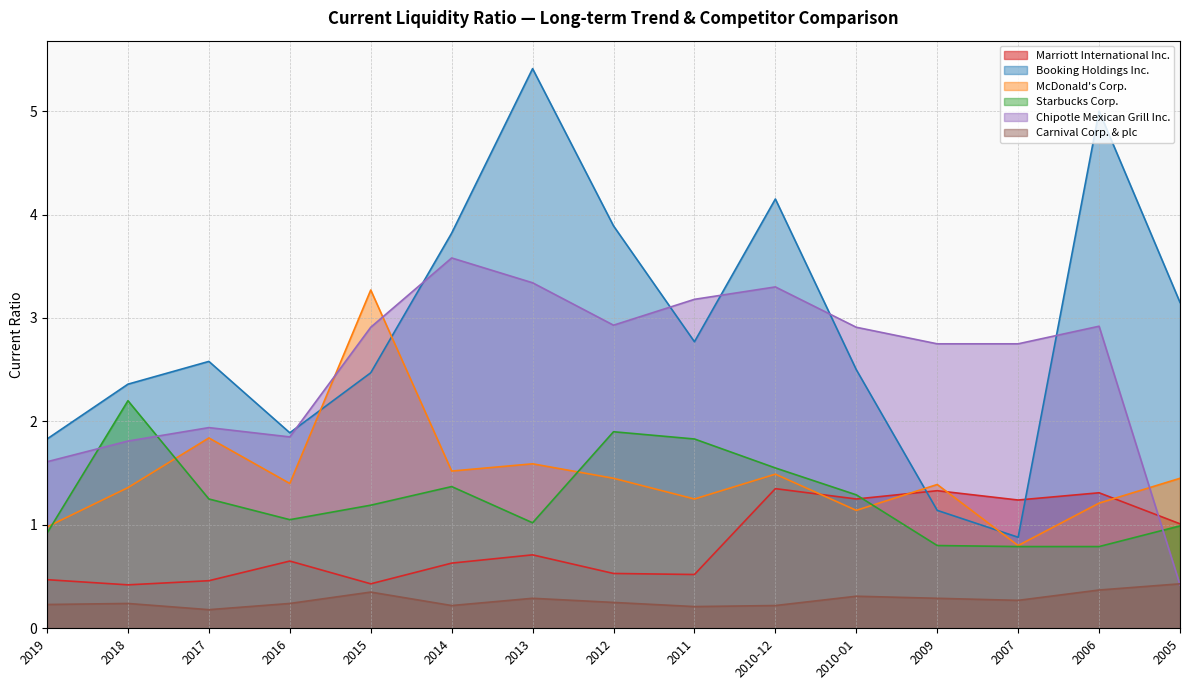

What is the difference between the maximum and second lowest values in the McDonald's Corp. series?

2.3